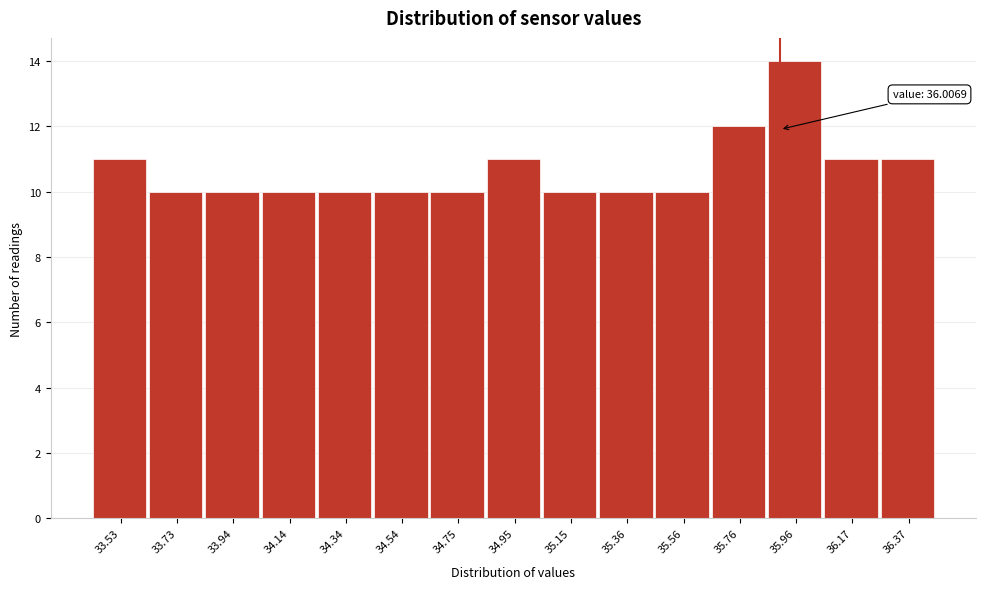

Reading left to right, what are all the values shown in this chart?

11	10	10	10	10	10	10	11	10	10	10	12	14	11	11